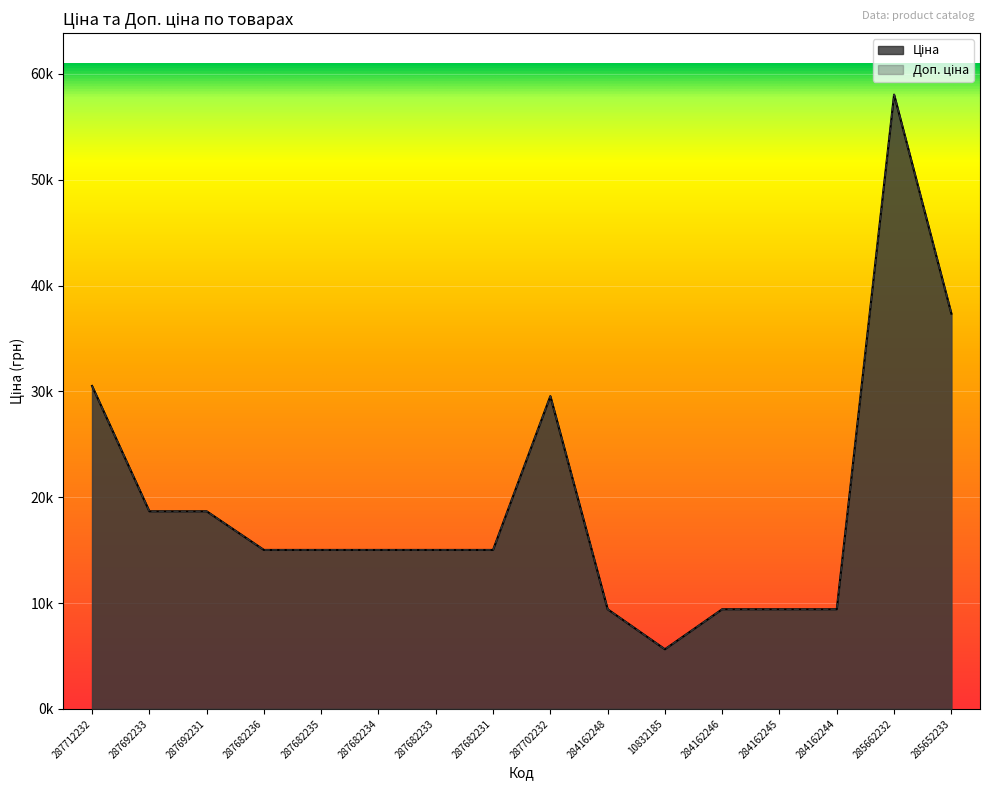

What are all the series names shown in the legend?

Ціна, Доп. ціна